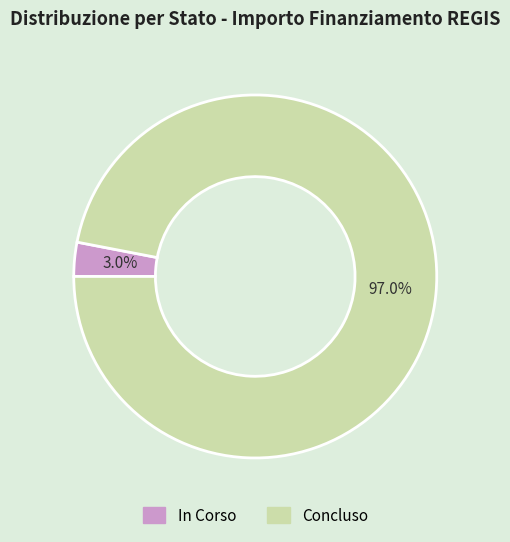

What percentage is NOT represented by In Corso?

97.0%